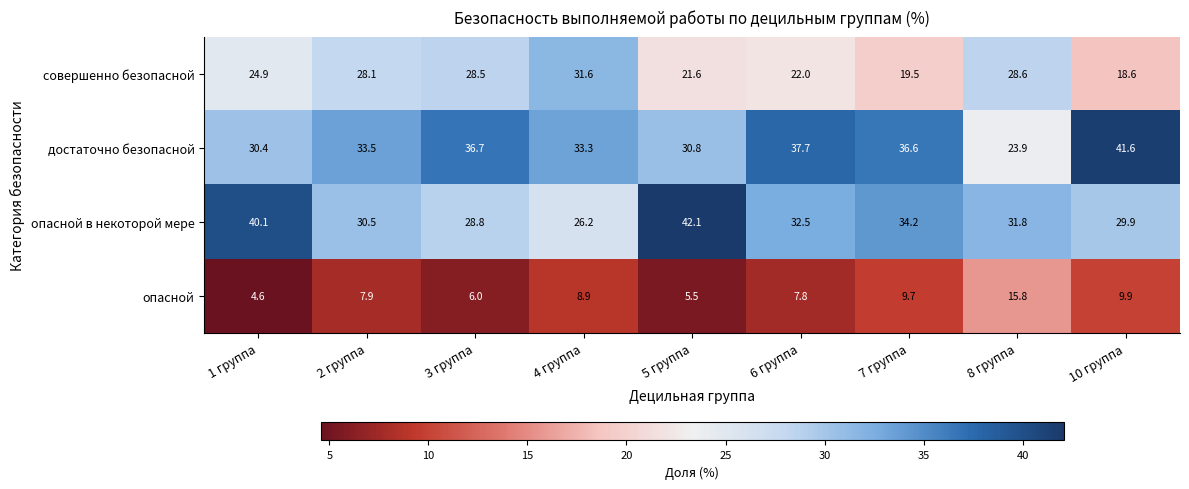

What is the difference between the second highest and second lowest values in the достаточно безопасной series?

7.3